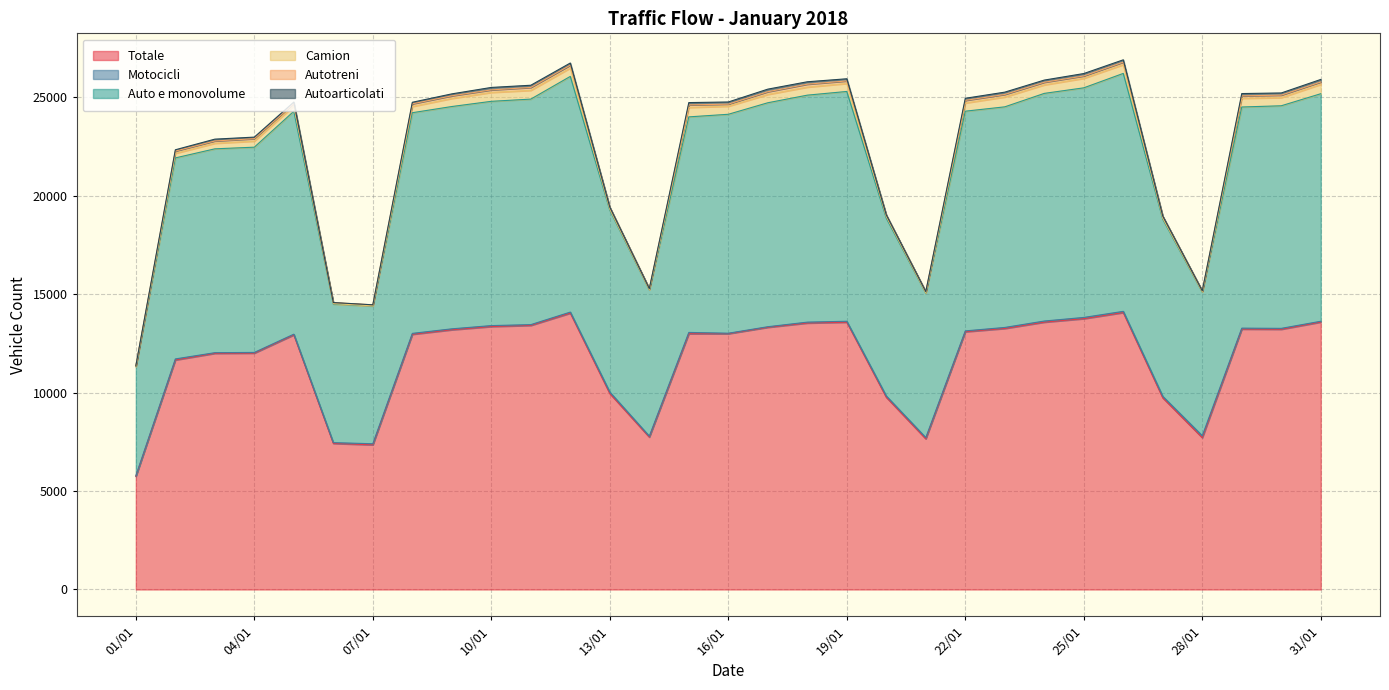

Is it true that Autoarticolati equals 9 at 27/01?

False